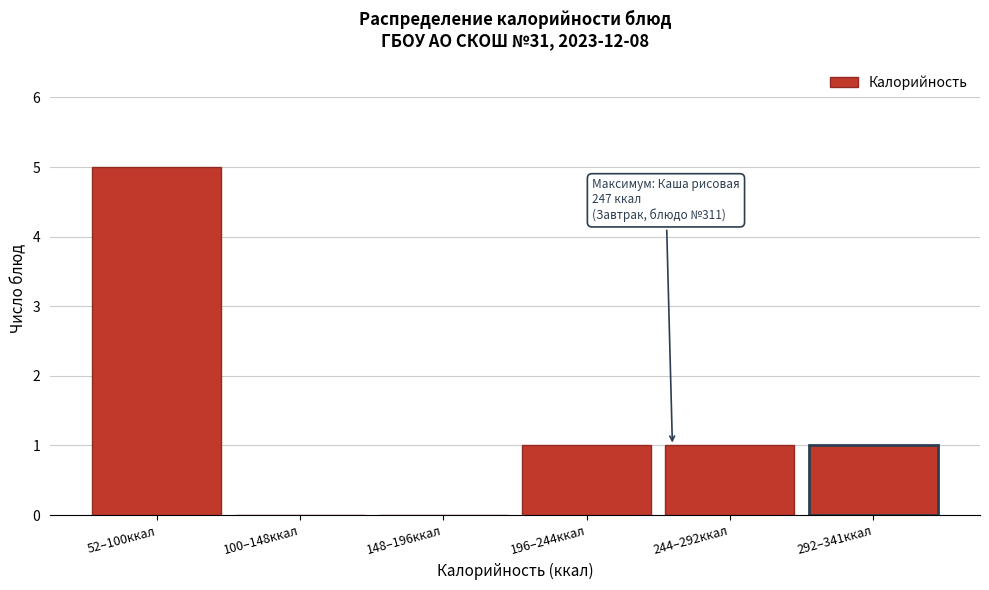

Reading left to right, what are all the values shown in this chart?

52–100ккал=5	100–148ккал=0	148–196ккал=0	196–244ккал=1	244–292ккал=1	292–341ккал=1